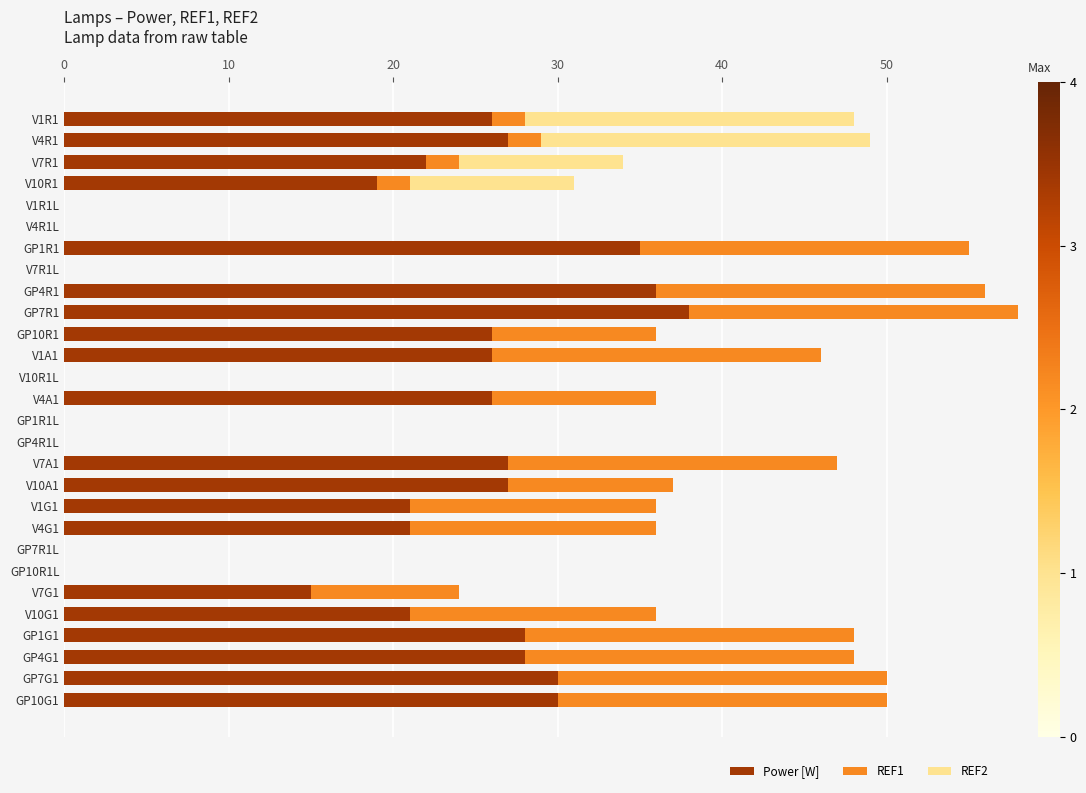

Which category has the highest value in the Power [W] series?

GP7R1